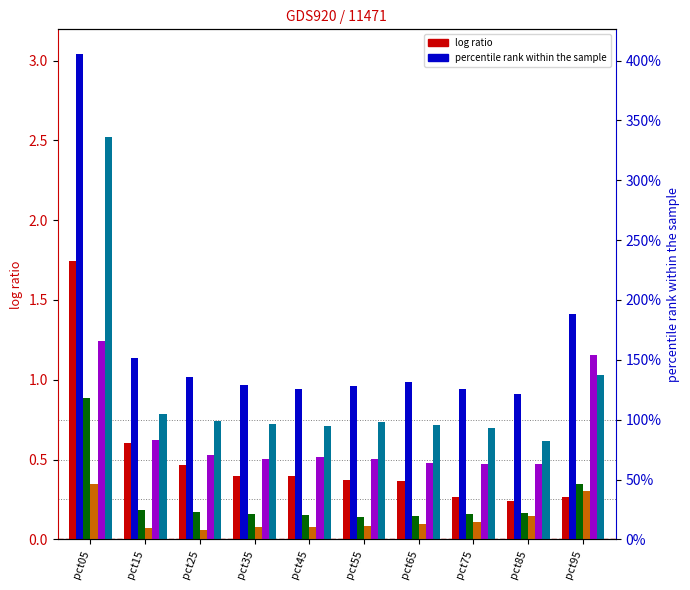

Reading right to left, transcribe all the data shown in this chart.

Jan: pct95=0.3	pct85=0.2	pct75=0.3	pct65=0.4	pct55=0.4	pct45=0.4	pct35=0.4	pct25=0.5	pct15=0.6	pct05=1.7
Feb: pct95=1.4	pct85=0.9	pct75=0.9	pct65=1.0	pct55=1.0	pct45=0.9	pct35=1.0	pct25=1.0	pct15=1.1	pct05=3.0
Mar: pct95=0.3	pct85=0.2	pct75=0.2	pct65=0.1	pct55=0.1	pct45=0.2	pct35=0.2	pct25=0.2	pct15=0.2	pct05=0.9
Apr: pct95=0.3	pct85=0.1	pct75=0.1	pct65=0.1	pct55=0.1	pct45=0.1	pct35=0.1	pct25=0.1	pct15=0.1	pct05=0.3
May: pct95=1.2	pct85=0.5	pct75=0.5	pct65=0.5	pct55=0.5	pct45=0.5	pct35=0.5	pct25=0.5	pct15=0.6	pct05=1.2
Jun: pct95=1.0	pct85=0.6	pct75=0.7	pct65=0.7	pct55=0.7	pct45=0.7	pct35=0.7	pct25=0.7	pct15=0.8	pct05=2.5